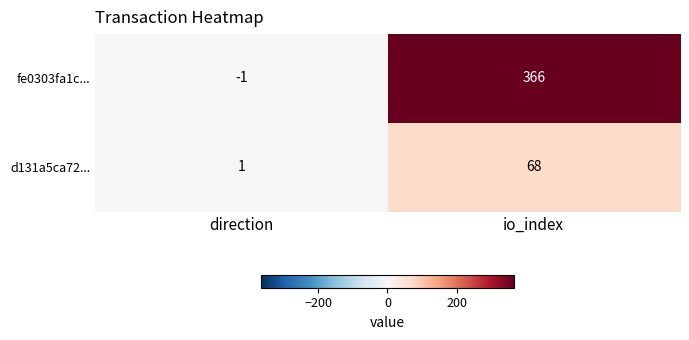

True or false: fe0303fa1c... has a value of -1 at direction.

True